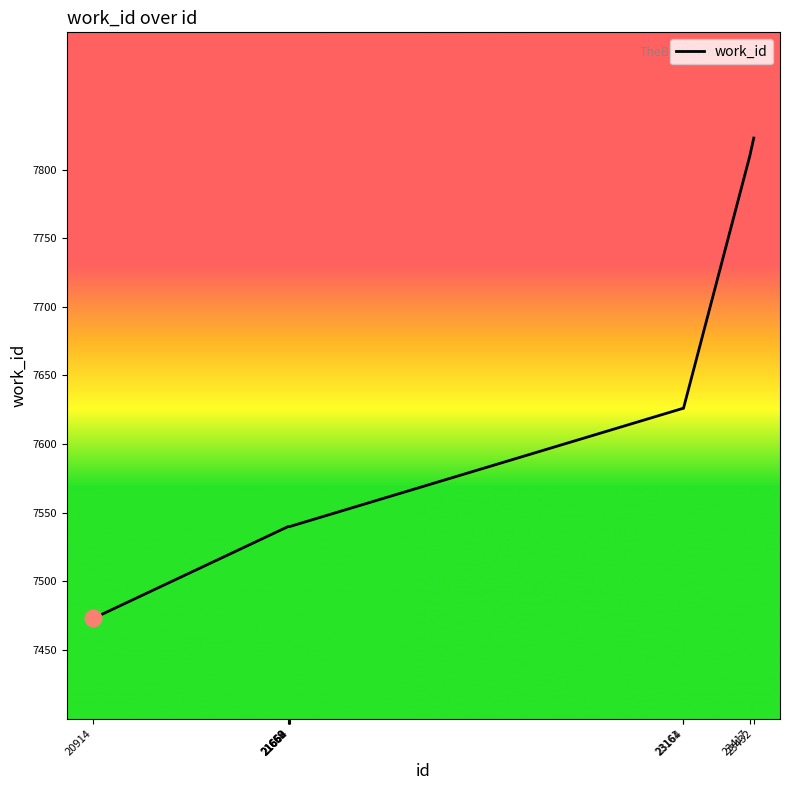

Reading left to right, transcribe all the data shown in this chart.

7473	7540	7540	7540	7540	7540	7626	7626	7810	7823